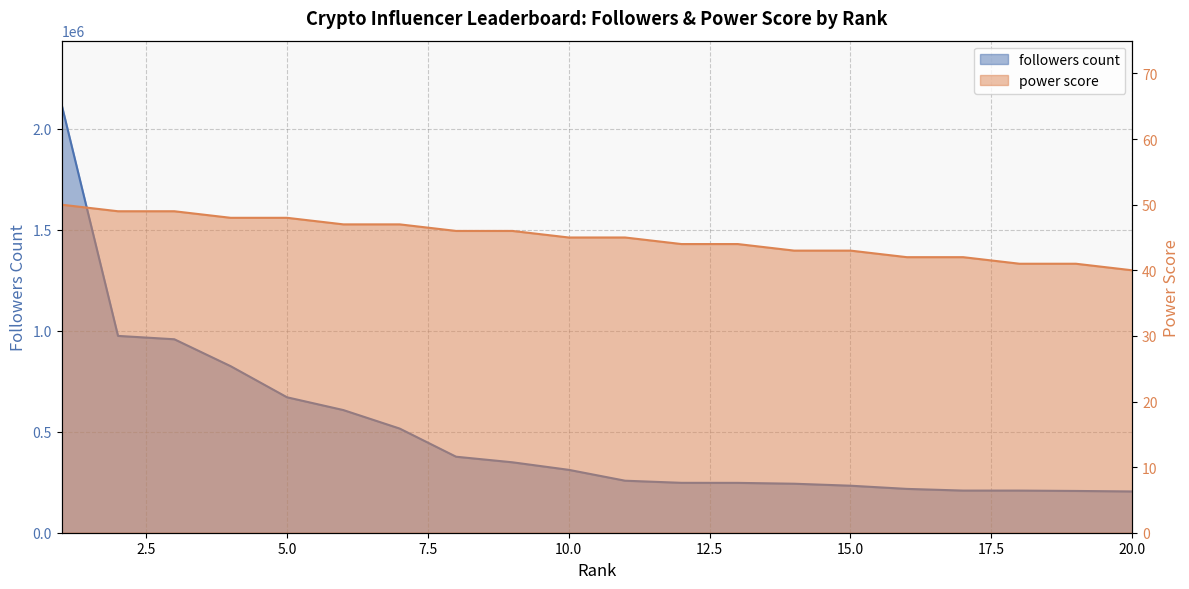

What is the average value of the followers count series?

498586